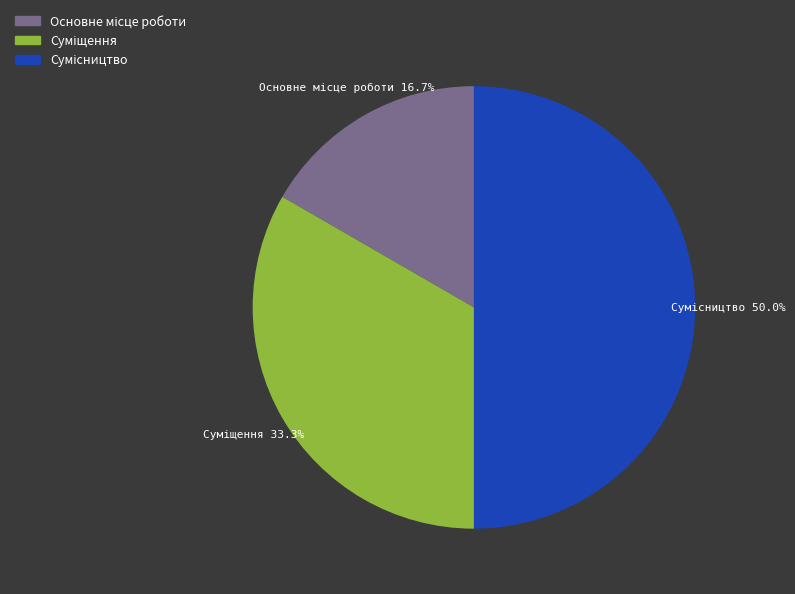

Do Суміщення and Сумісництво together represent more than half of the pie?

Yes